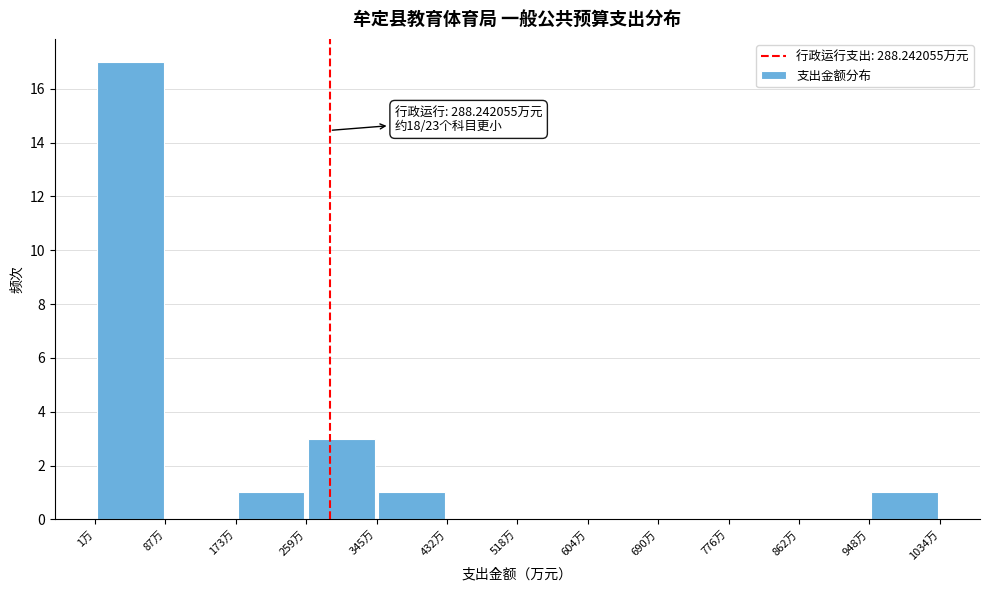

Which range on the x-axis has the tallest bar?

0 to 90